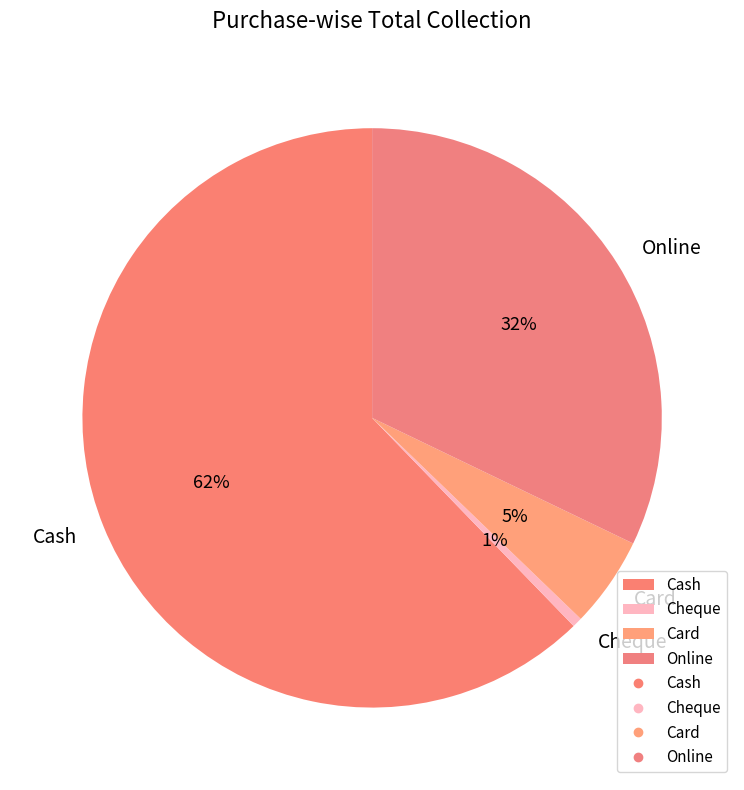

Is there any slice that represents more than half of the pie?

Yes